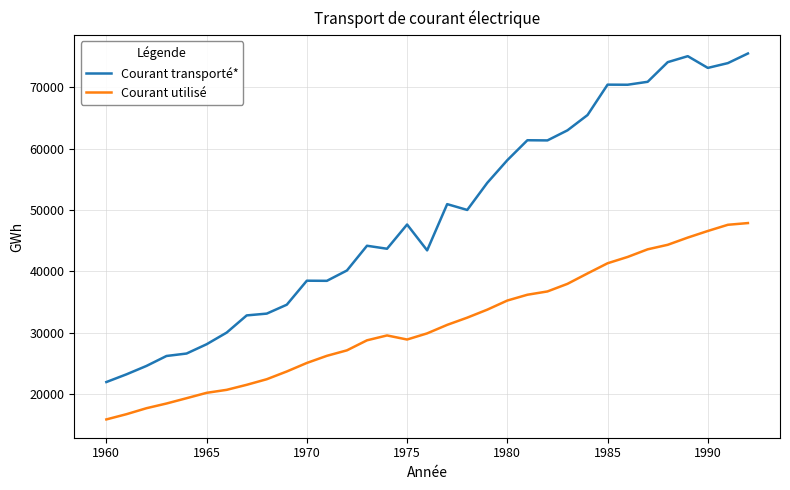

What is the minimum value shown in the chart?

15891